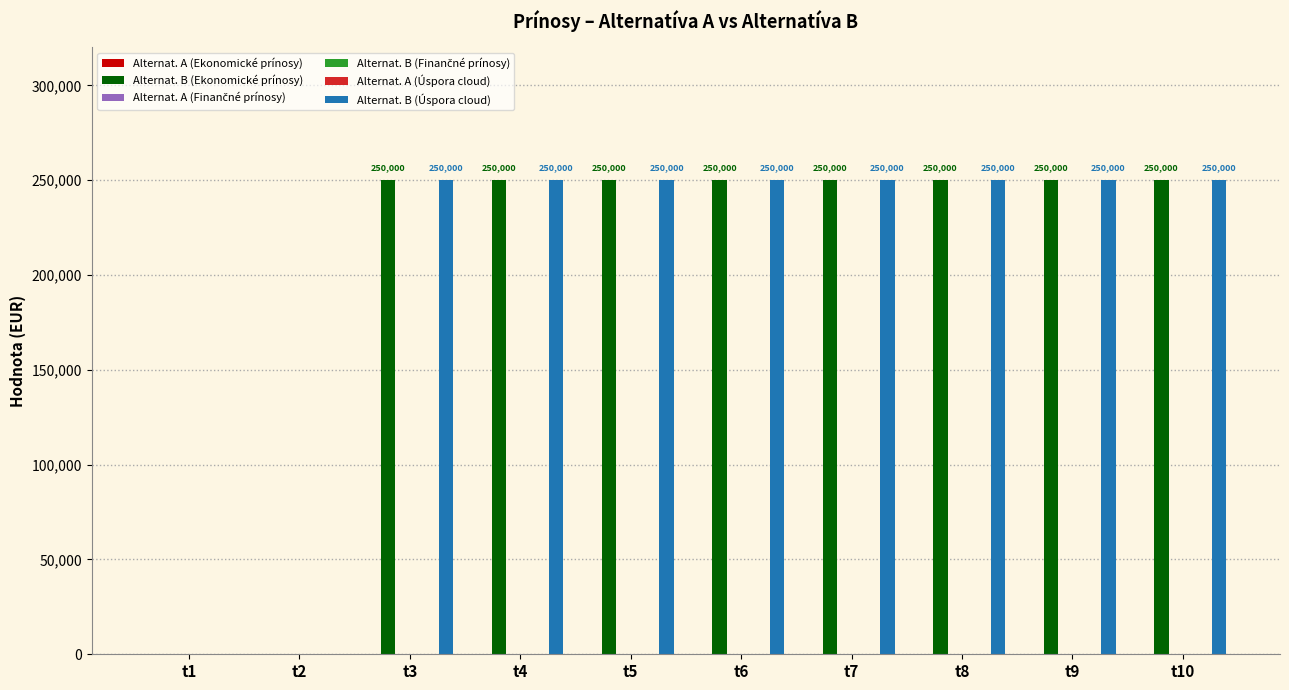

How many categories are shown in the chart?

10